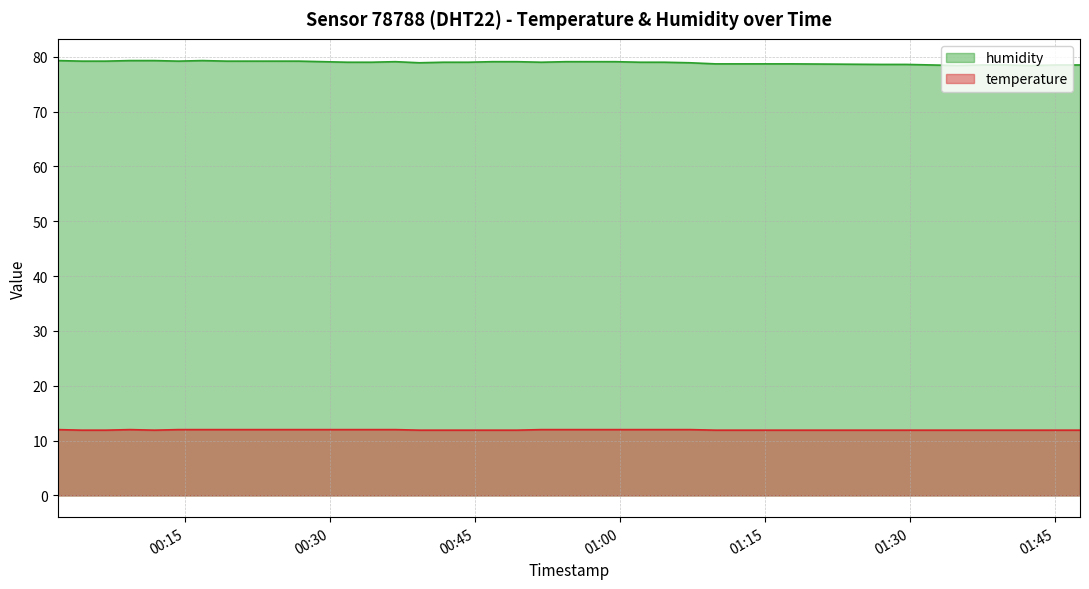

At 2023-04-01T01:02:04, list the series in order from smallest to largest.

temperature, humidity